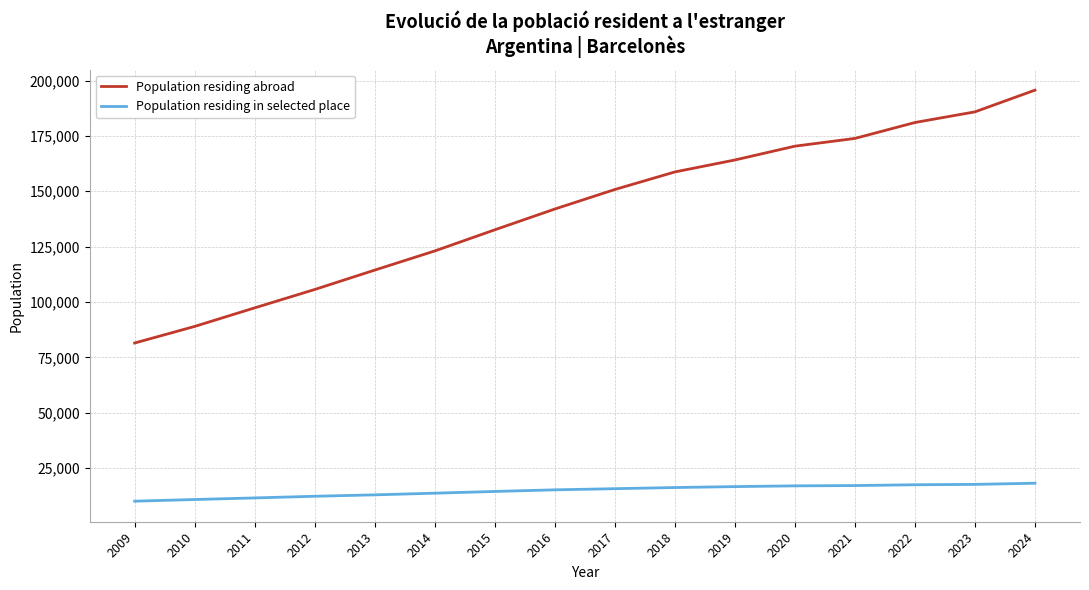

How many lines are shown in the chart?

2